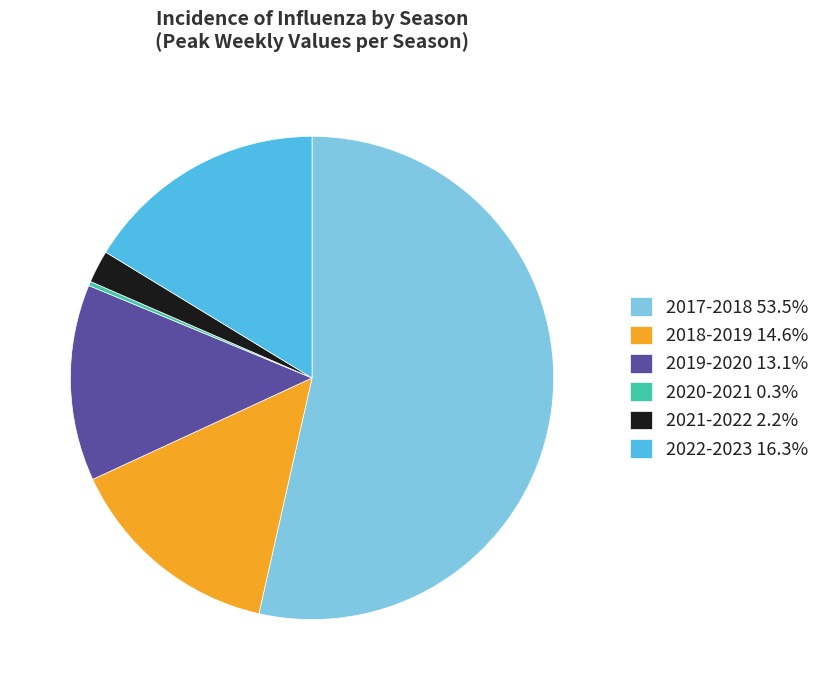

What is the majority slice?

2017-2018